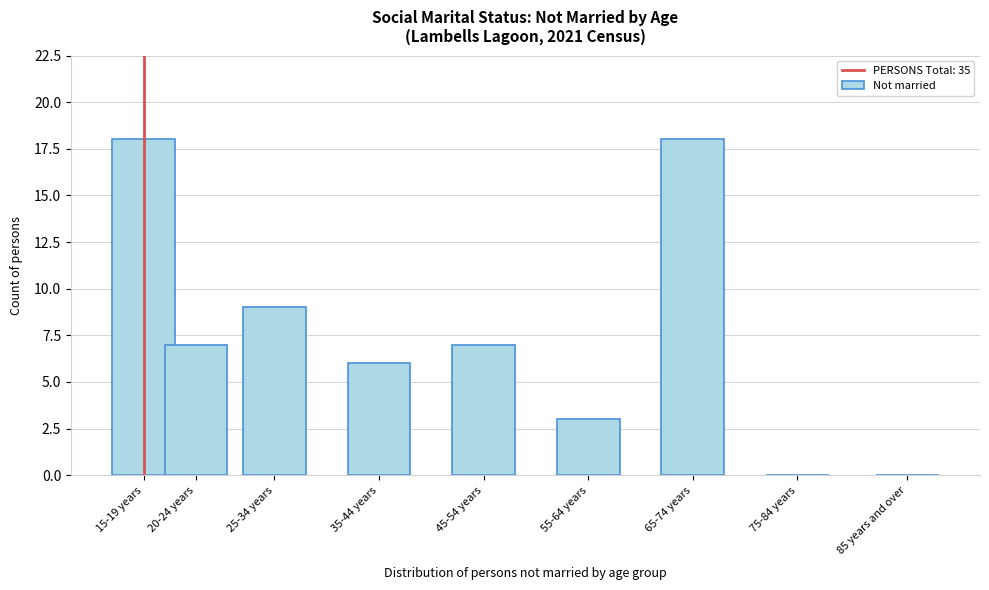

Reading left to right, transcribe all the data shown in this chart.

15-19 years=18	20-24 years=7	25-34 years=9	35-44 years=6	45-54 years=7	55-64 years=3	65-74 years=18	75-84 years=0	85 years and over=0